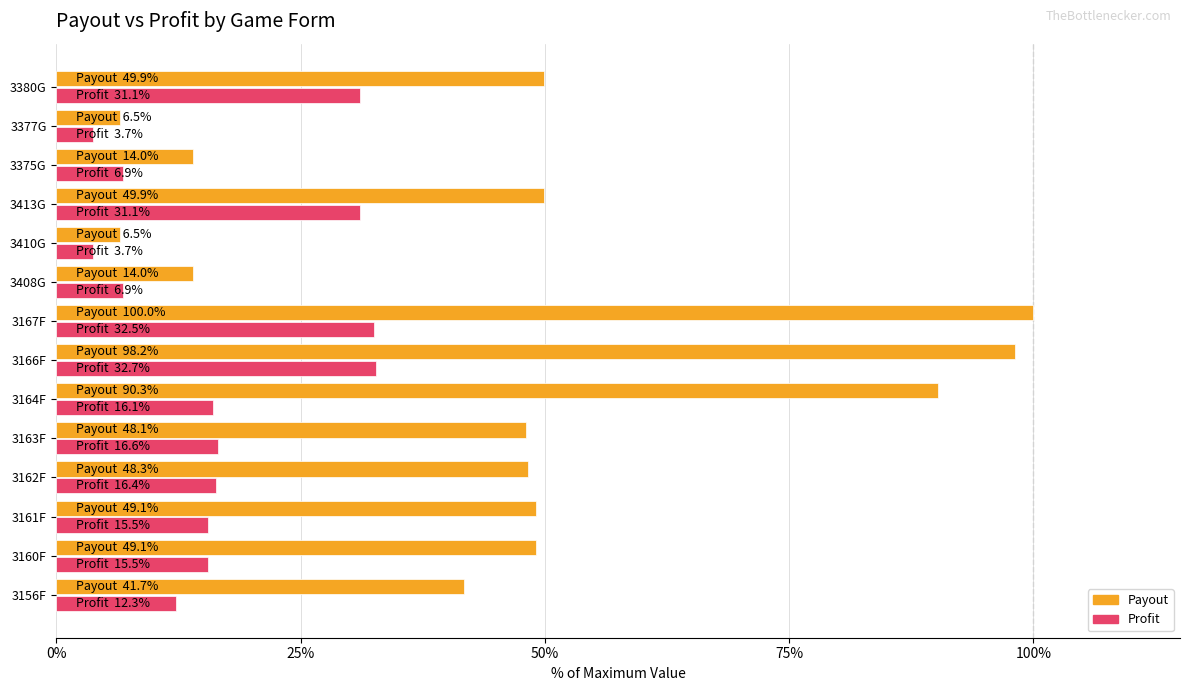

Is it true that Payout equals 48.3 at 3162F?

True